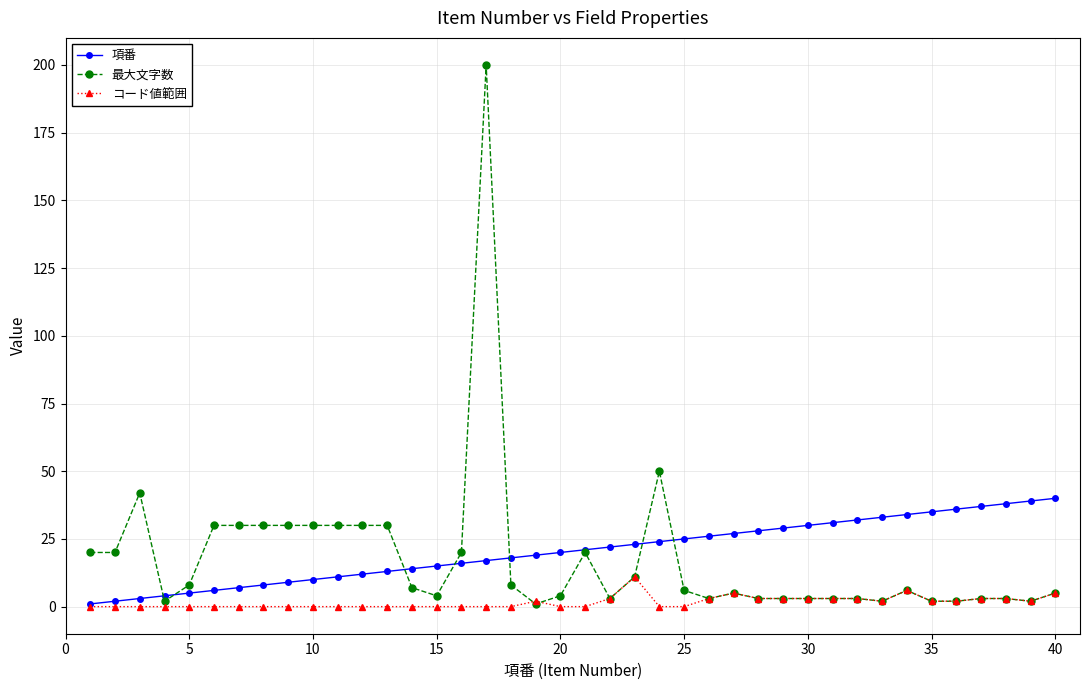

Which series has the widest spread of values?

最大文字数